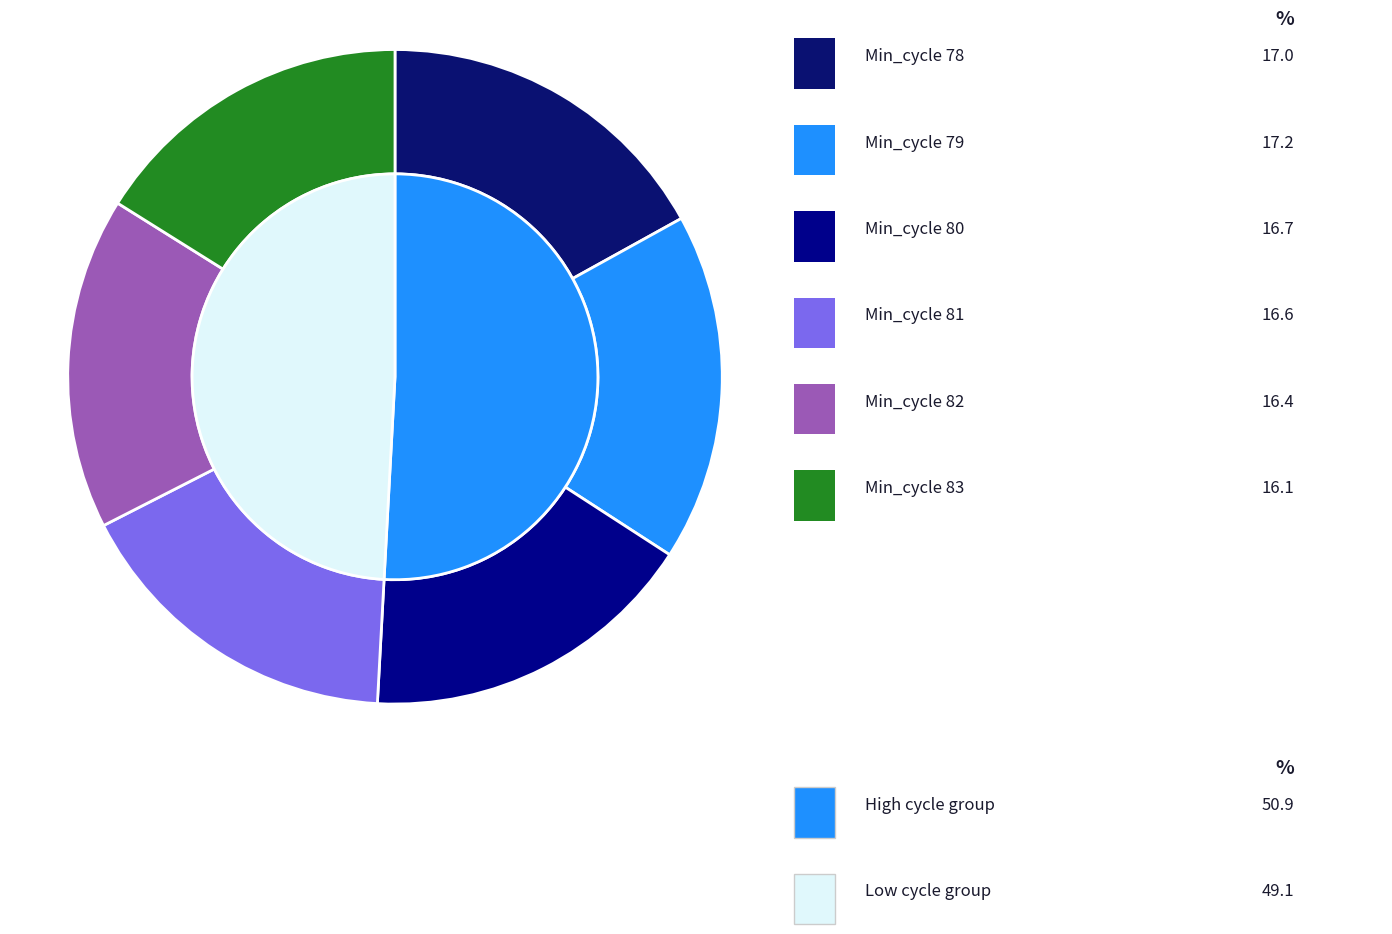

What percentage is NOT represented by 83?

83.9%